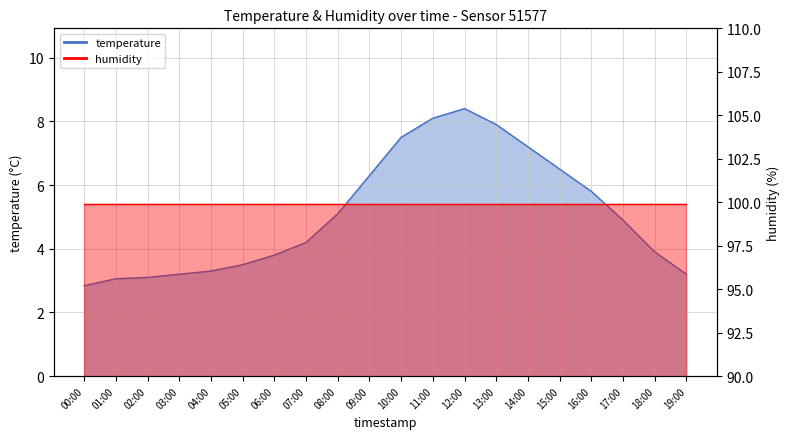

Does the chart display data point markers on the line(s)?

No